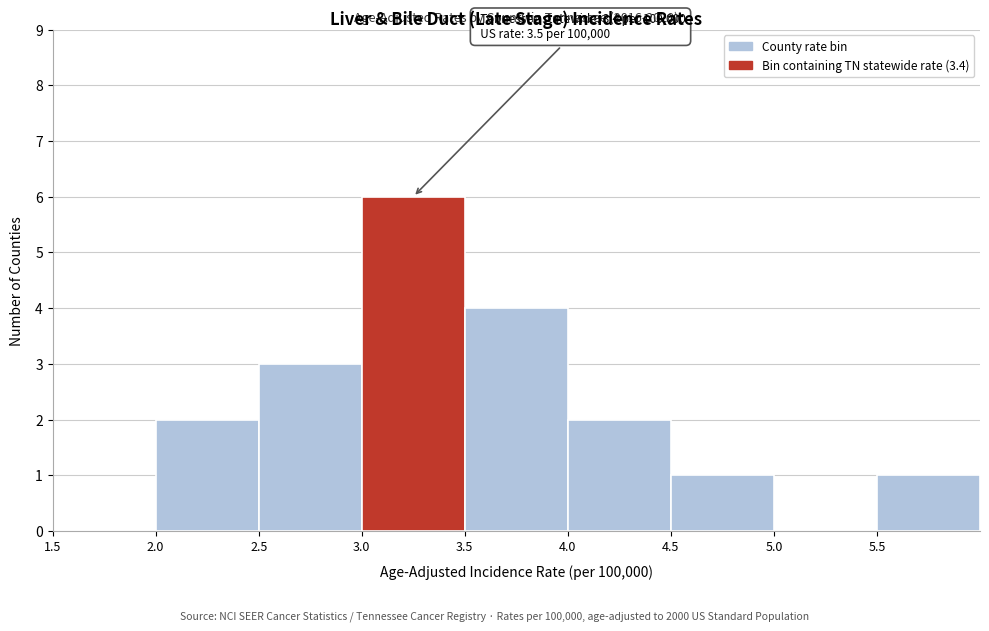

Which range on the x-axis has the tallest bar?

3.0 to 3.5